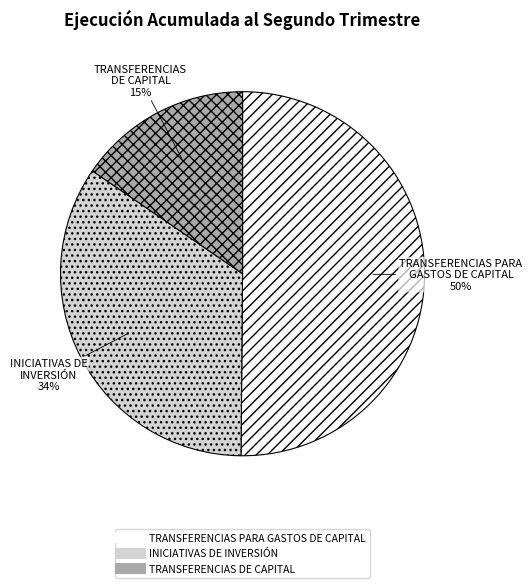

Is the sum of TRANSFERENCIAS DE CAPITAL and INICIATIVAS DE INVERSIÓN greater than half?

No